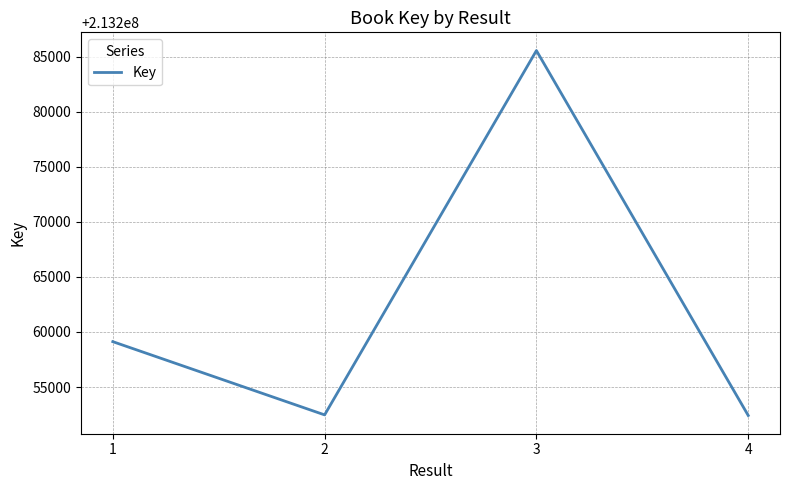

What is the sum of all values?

853049576